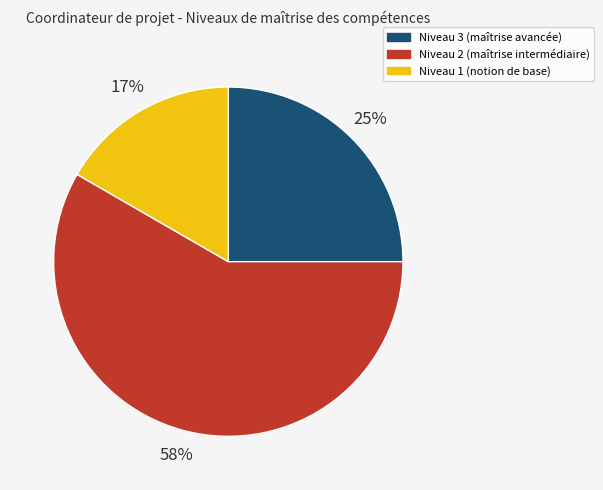

How many slices are in this pie chart?

3